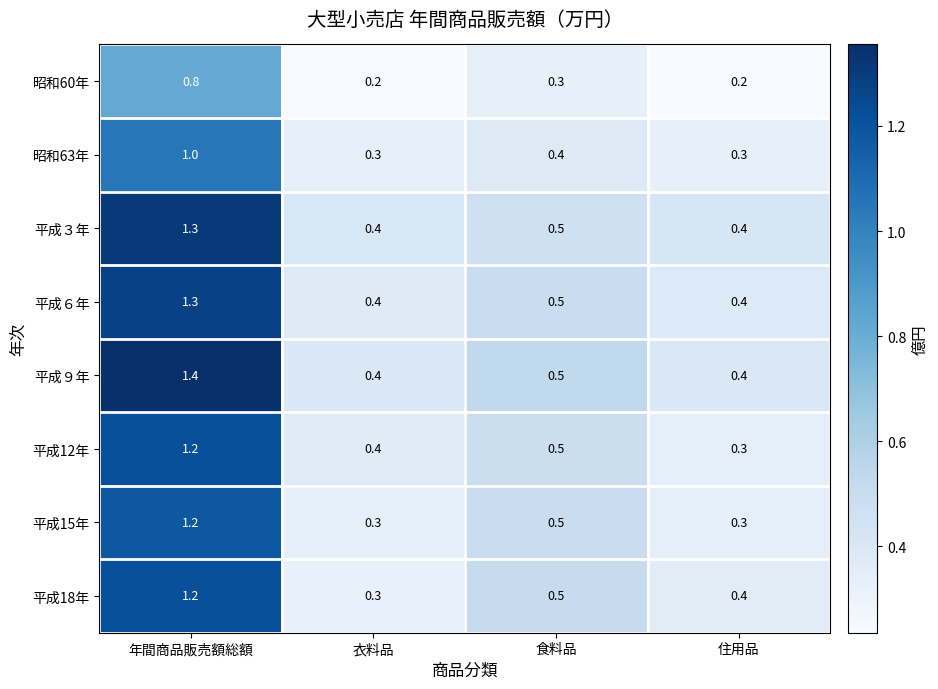

At how many categories does at least one series exceed 0?

4